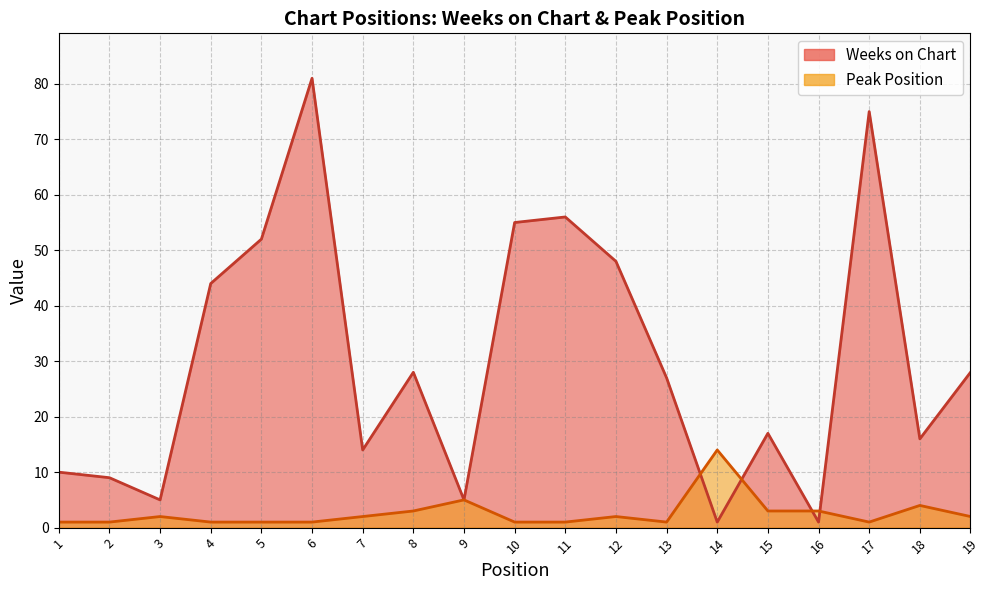

Where is the first local minimum for Weeks on Chart?

3